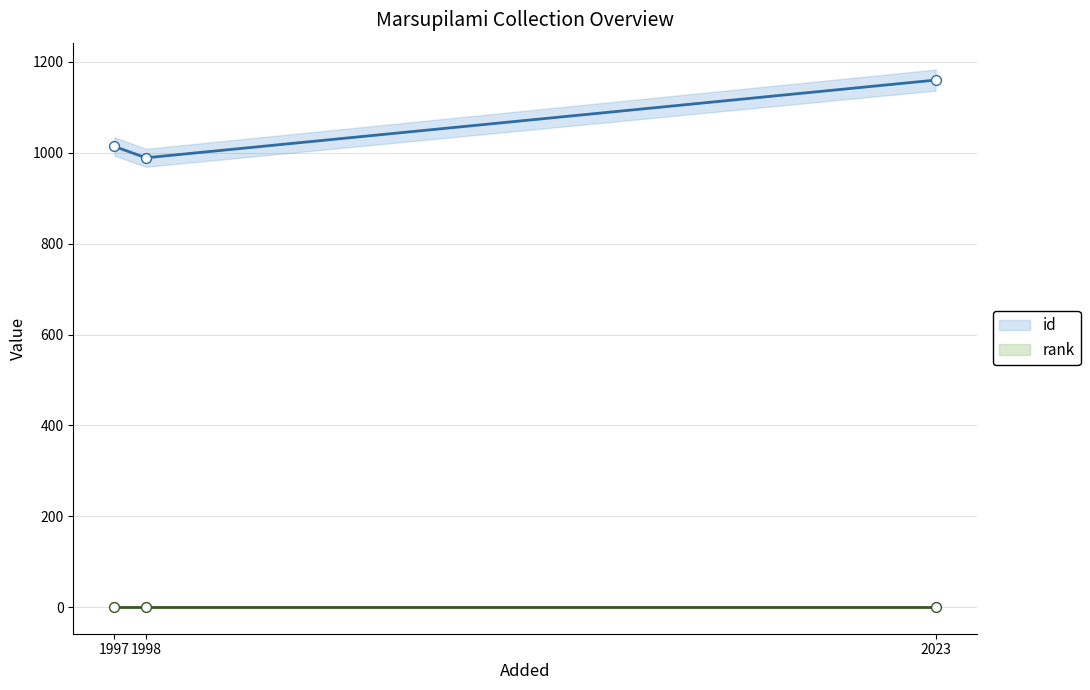

Is the value of rank at Juillet 1998 greater than the value of id at Juillet 1998?

No